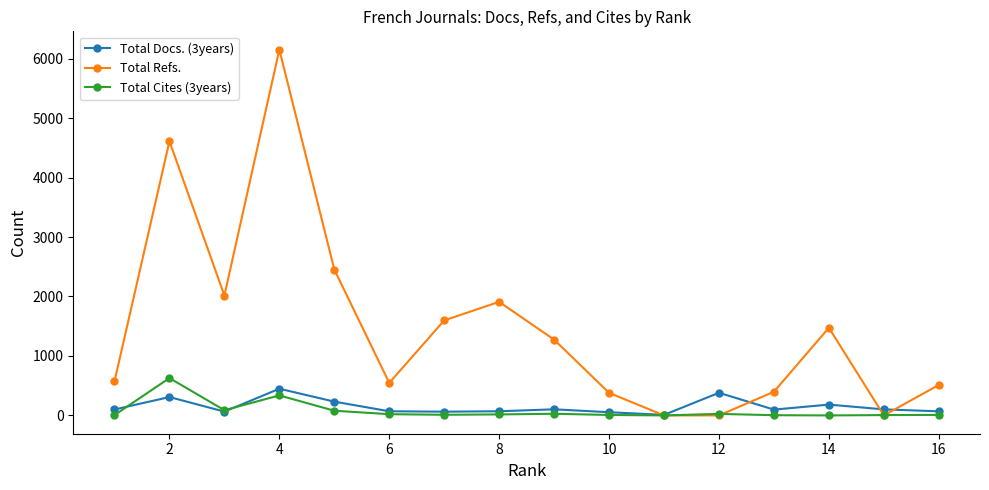

What are all the series names shown in the legend?

Total Docs. (3years), Total Refs., Total Cites (3years)